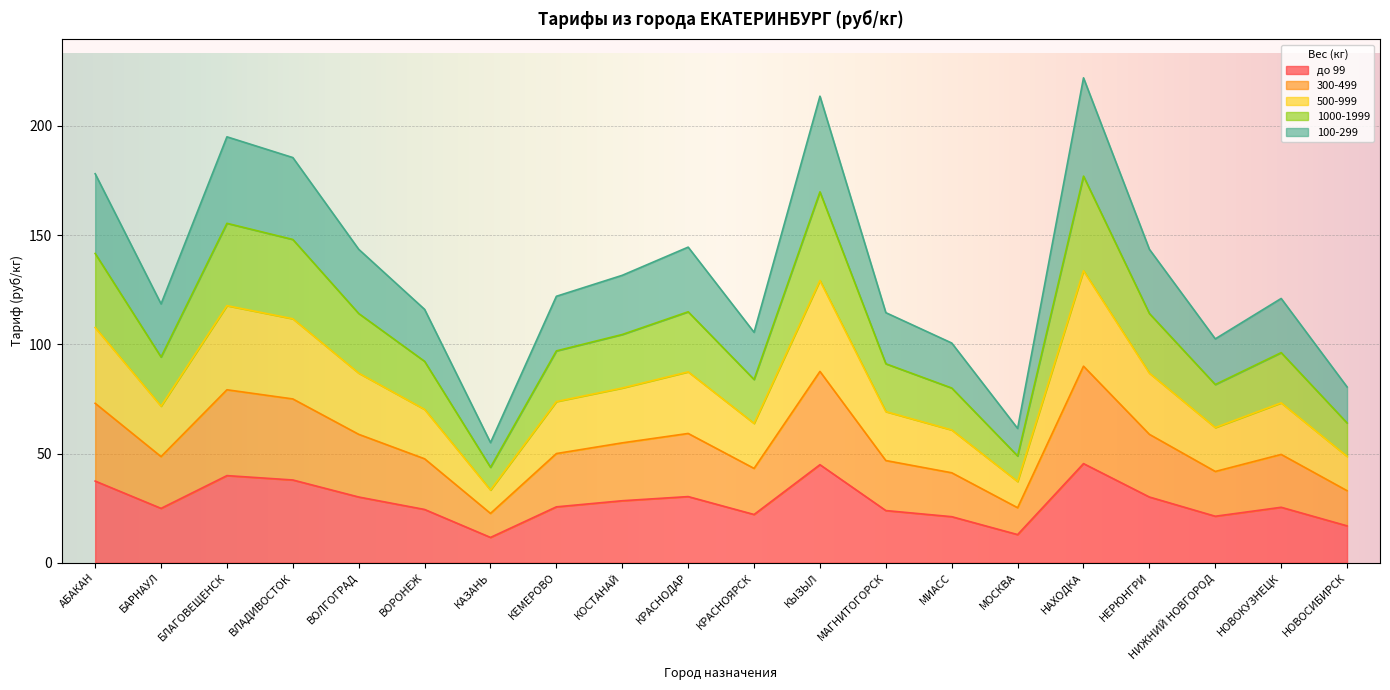

What is the total value across all series at ВЛАДИВОСТОК?

185.5